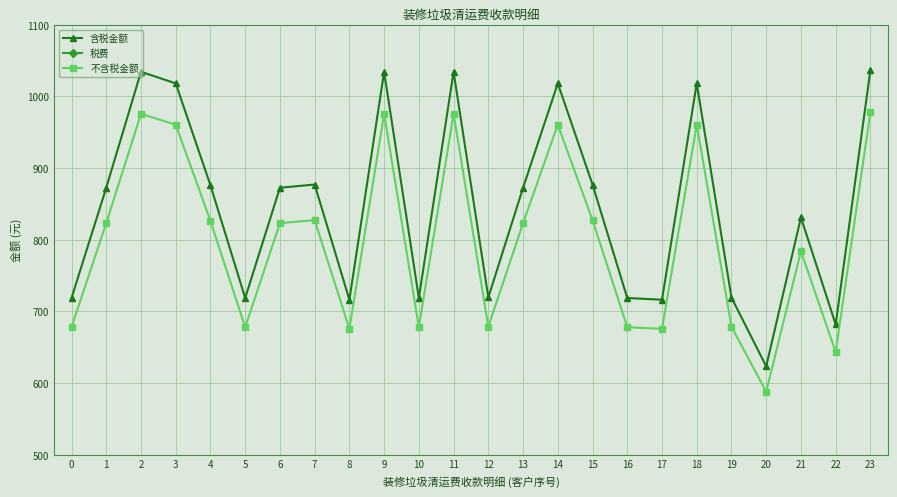

At which label does 不含税金额 first exceed 823?

1